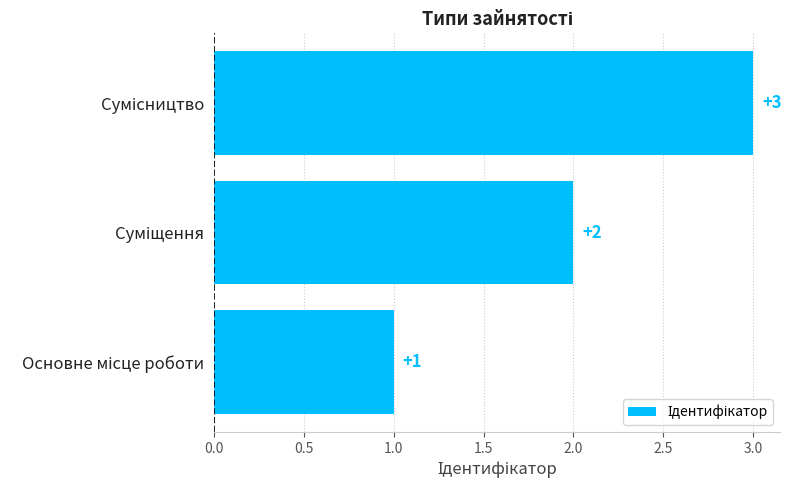

What is the greatest value displayed?

3